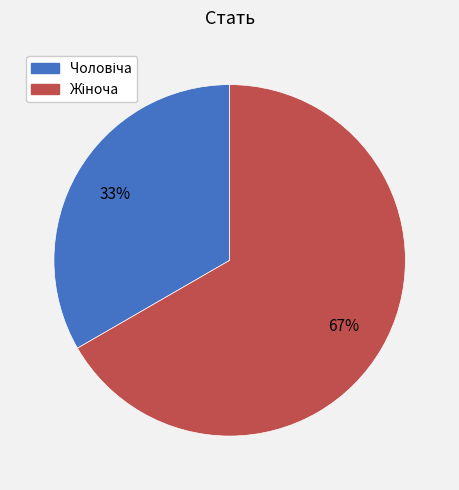

Which category accounts for the majority?

Жіноча